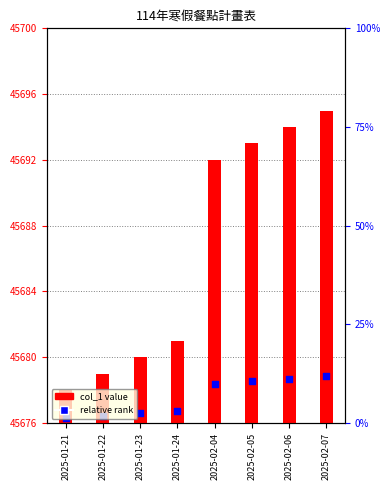

Which series reaches the minimum Y coordinate?

col_1 value